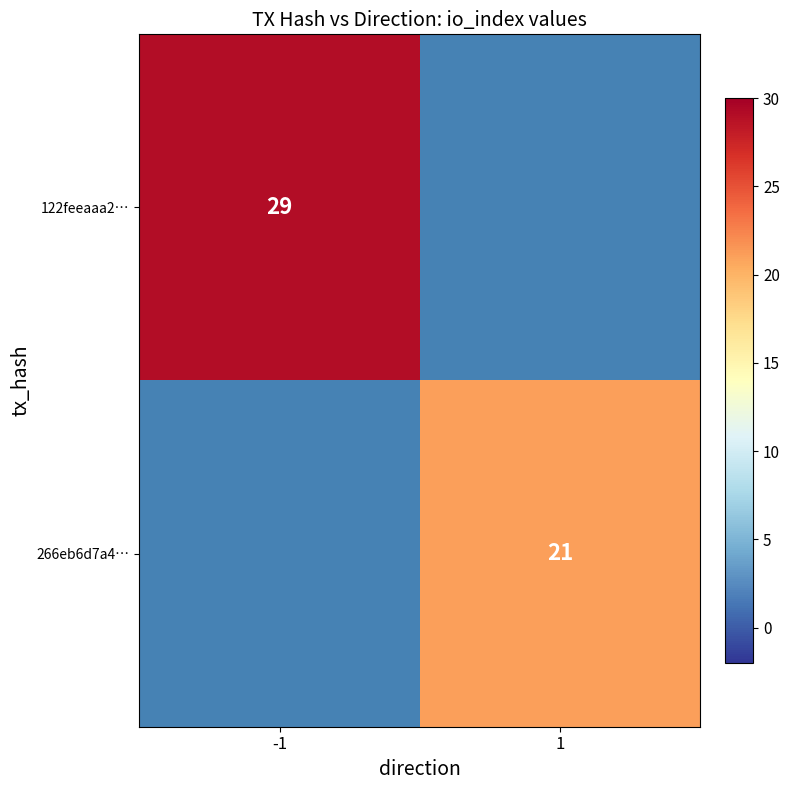

The value of 122feeaaa2… at -1 is 29. True or false?

True